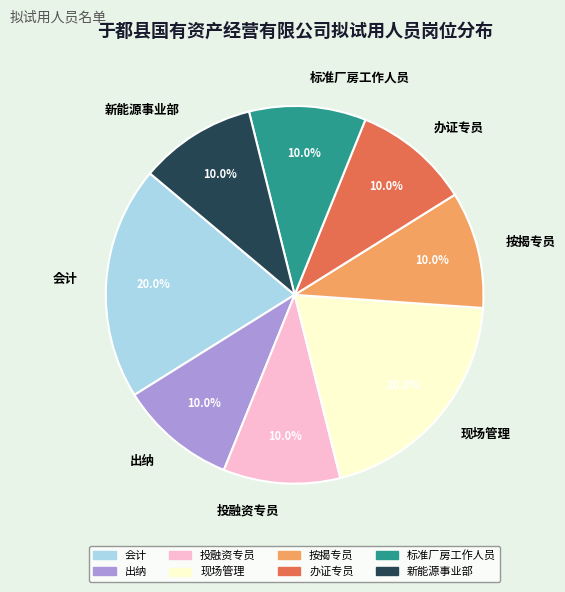

To the nearest percent, what is the average slice percentage?

12%